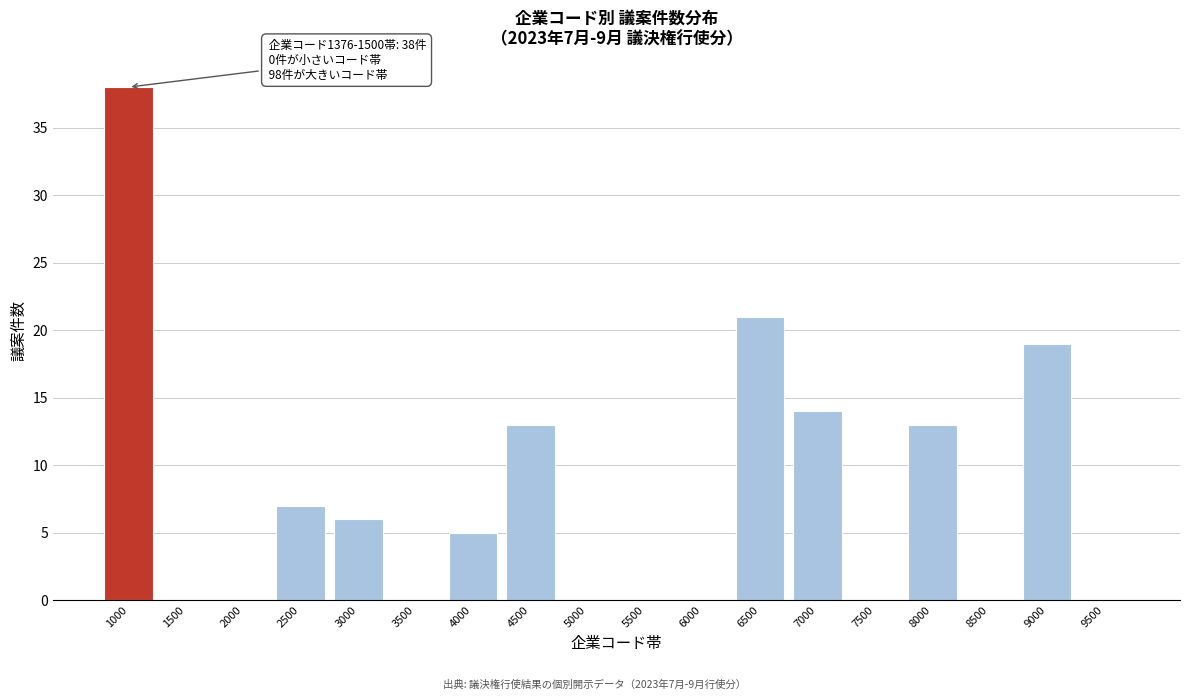

Reading left to right, transcribe all the data shown in this chart.

1000=38	1500=0	2000=0	2500=7	3000=6	3500=0	4000=5	4500=13	5000=0	5500=0	6000=0	6500=21	7000=14	7500=0	8000=13	8500=0	9000=19	9500=0